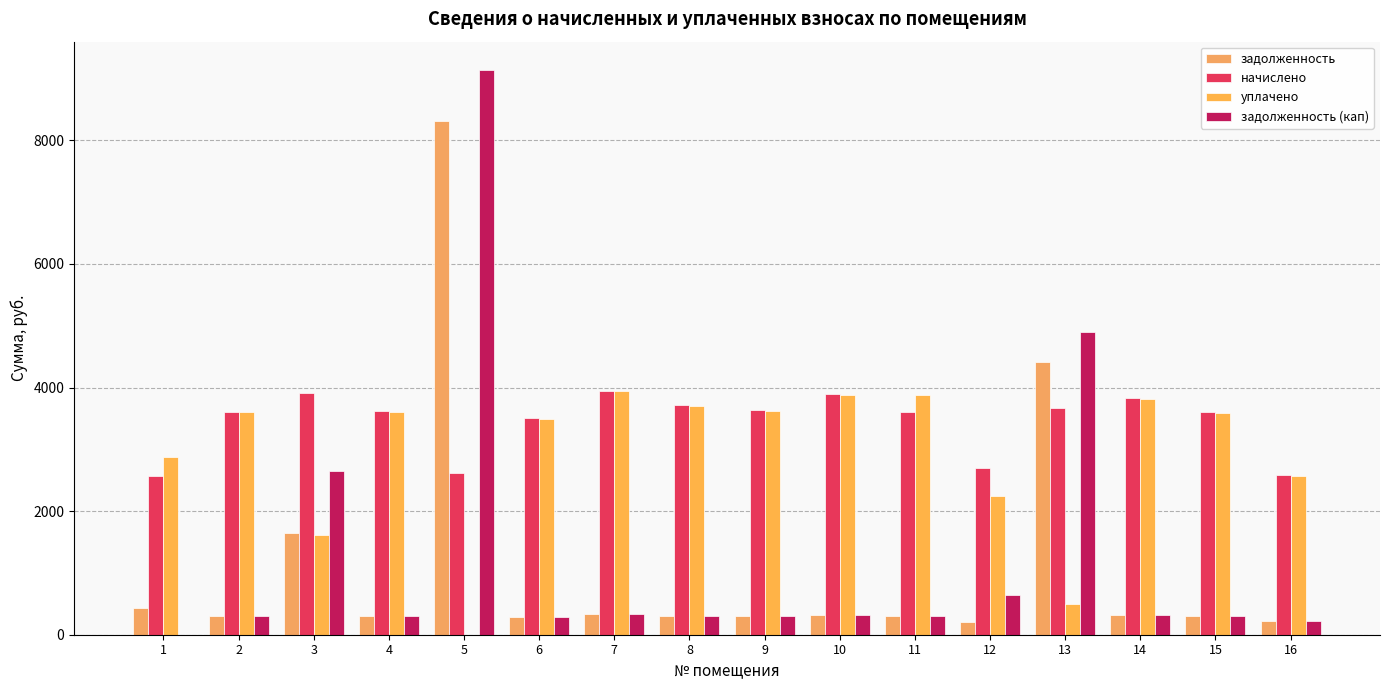

Which series has the widest spread of values?

задолженность (кап)